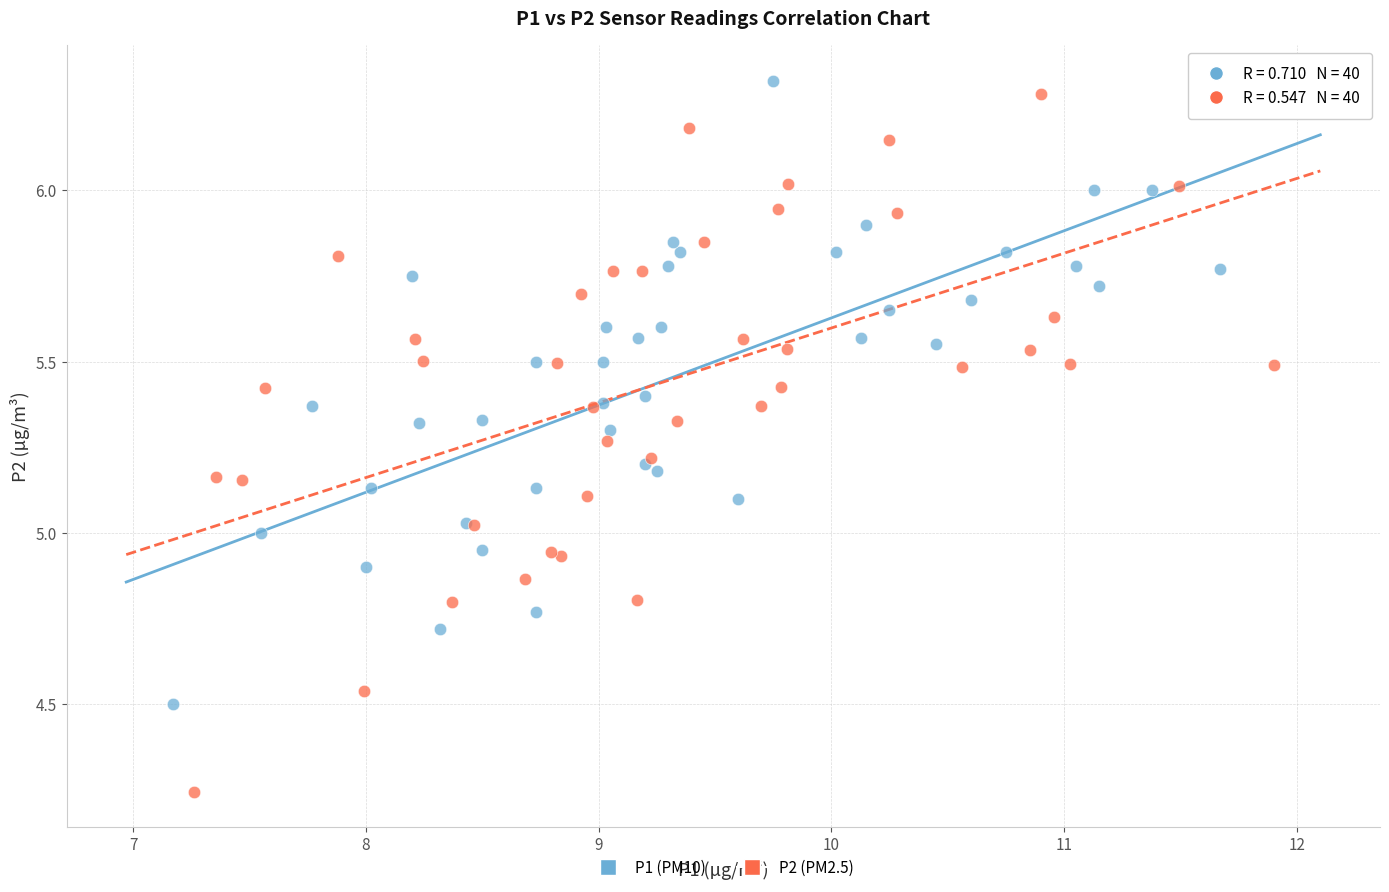

Which series has the widest spread of Y values?

P2 (PM2.5)